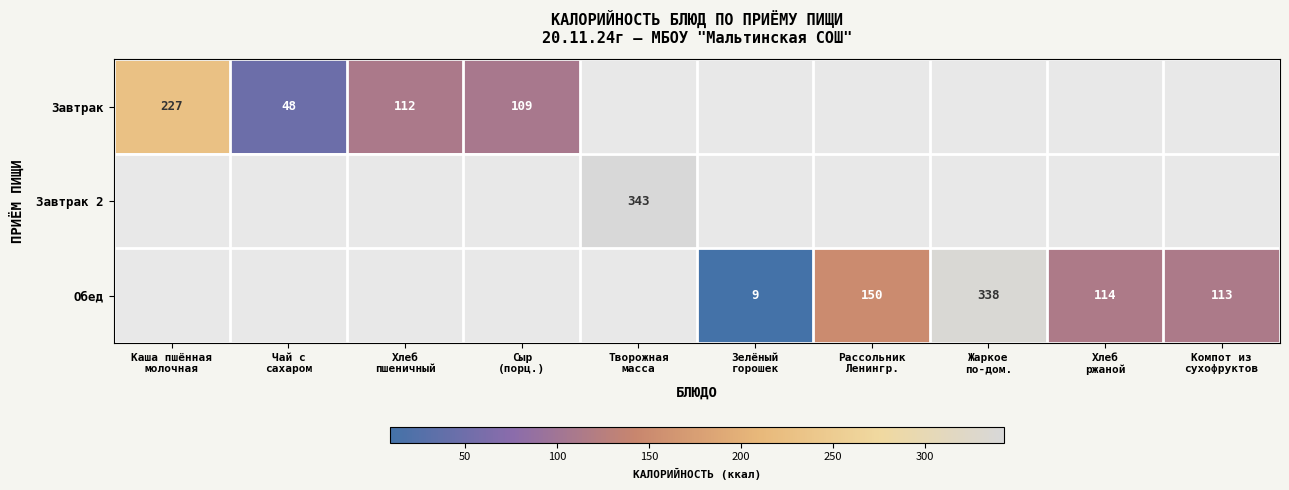

At which category does the chart reach its minimum across all series?

Зелёный
горошек